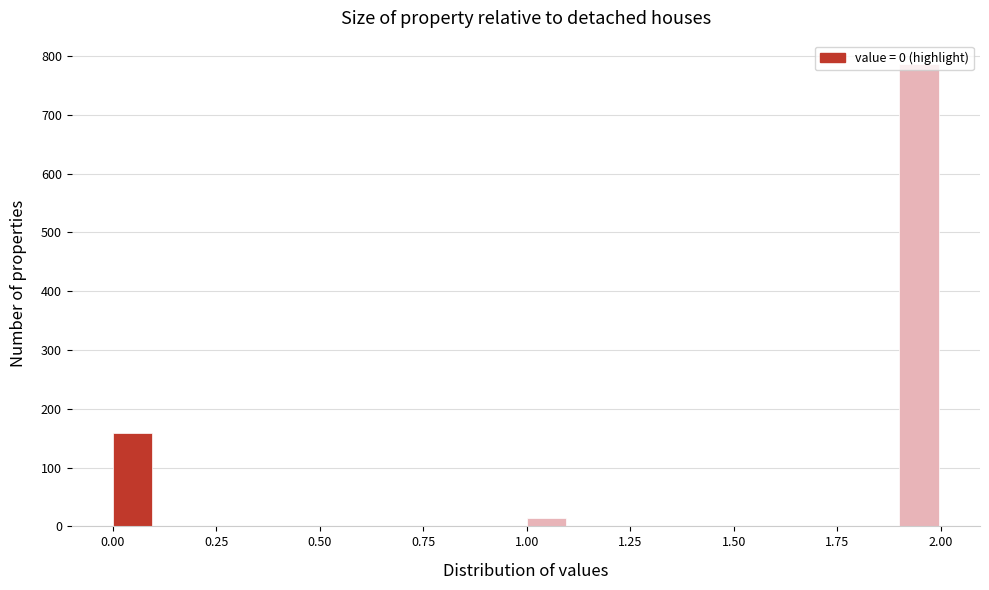

Read against the x-axis, roughly where is the centre of the tallest bar?

1.95